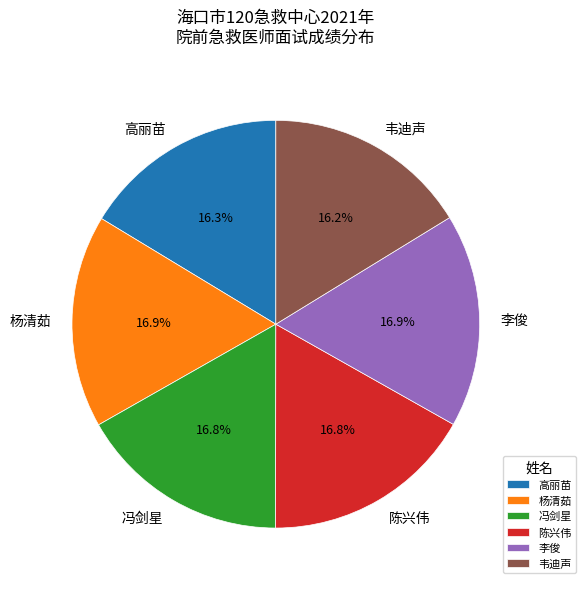

Does 杨清茹 account for over 50% of the chart?

No